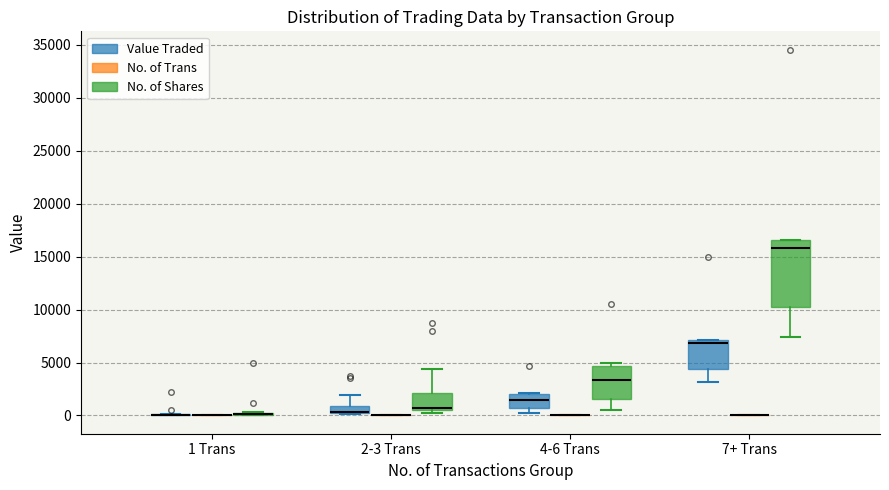

Which box is the tallest, from its lower edge to its upper edge?

7+ Trans (No. of Shares)